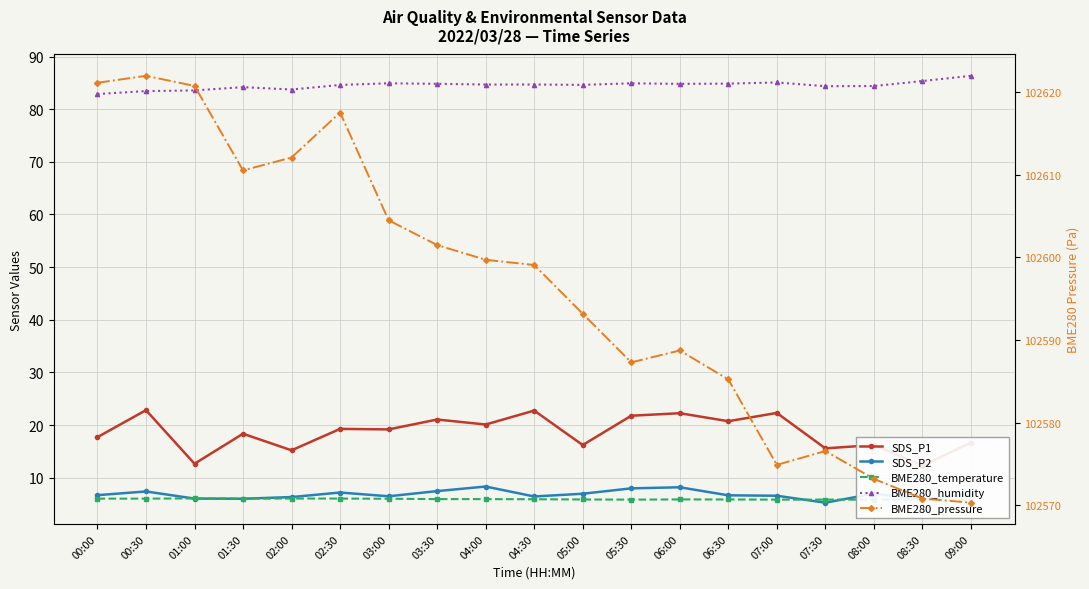

What is the difference between the maximum and second lowest values in the SDS_P2 series?

2.4